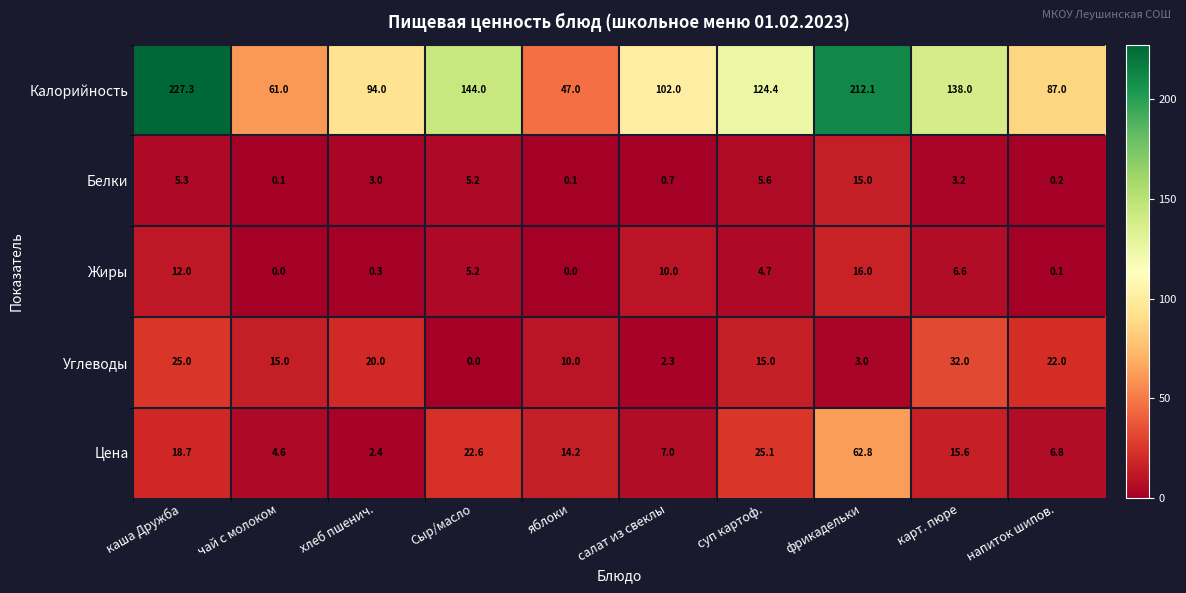

Which category has the highest value in the Цена series?

фрикадельки